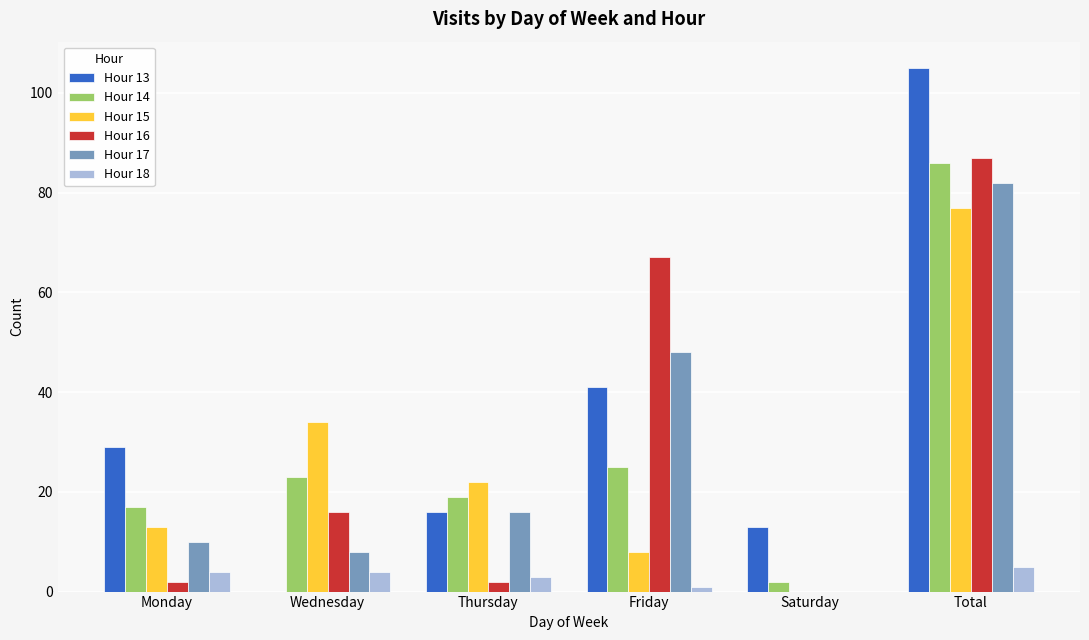

At which category does the chart reach its peak across all series?

Total